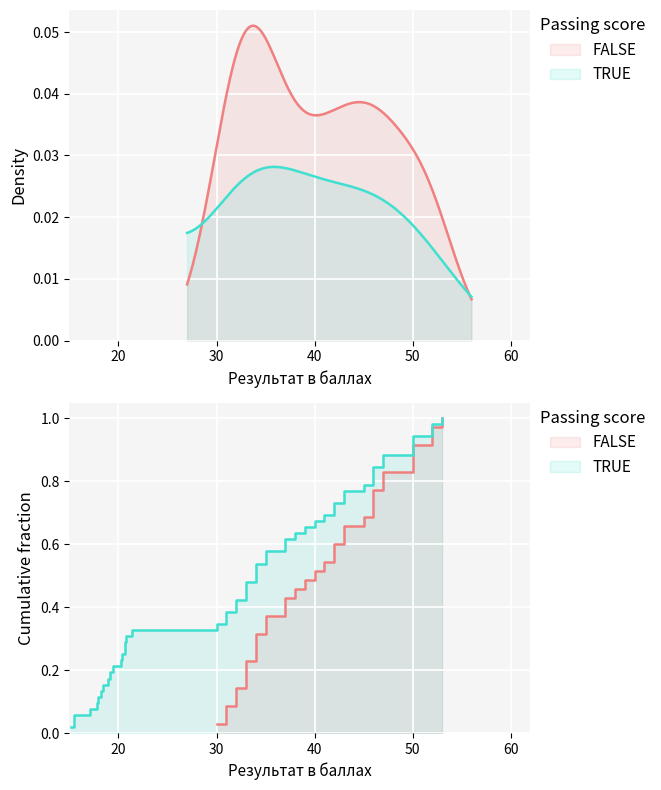

What is the greatest value displayed?

1.0